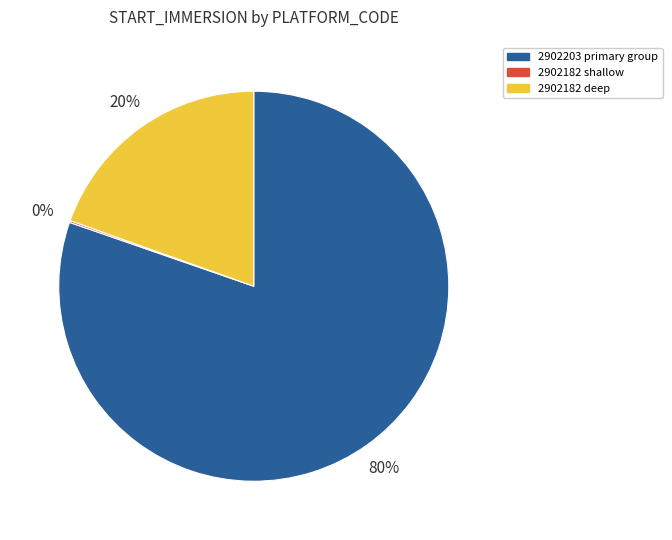

Is there any slice that represents more than half of the pie?

Yes